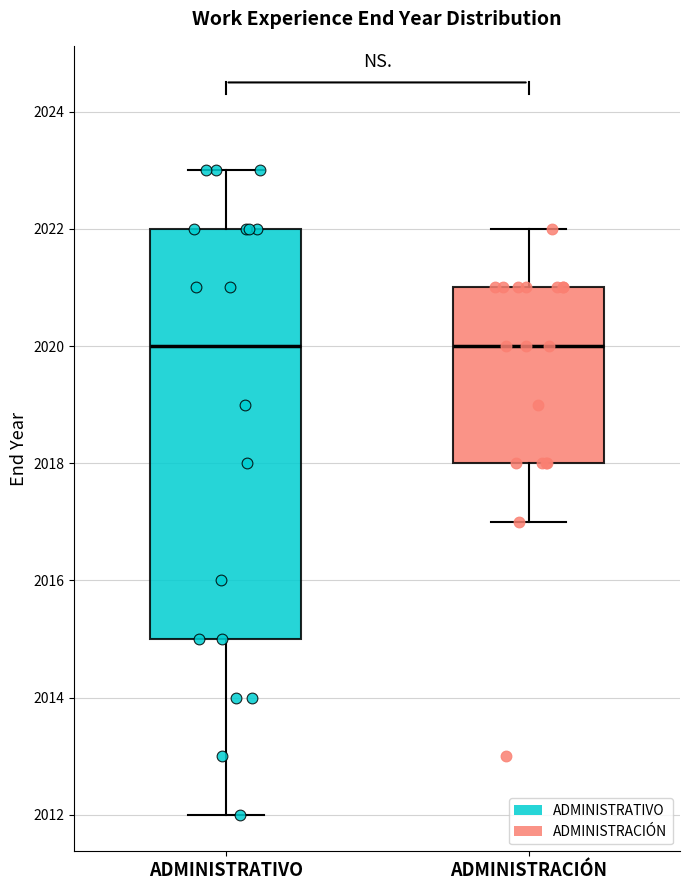

Reading left to right, transcribe this box plot: for each box, give where its median line is, the range the box spans, and where its two whiskers end, as read against the y-axis. The values are not printed on the chart, so give them approximately, as read against the axis.

ADMINISTRATIVO: median 2020, box 2015 to 2022, whiskers 2012 to 2023
ADMINISTRACIÓN: median 2020, box 2018 to 2021, whiskers 2017 to 2022